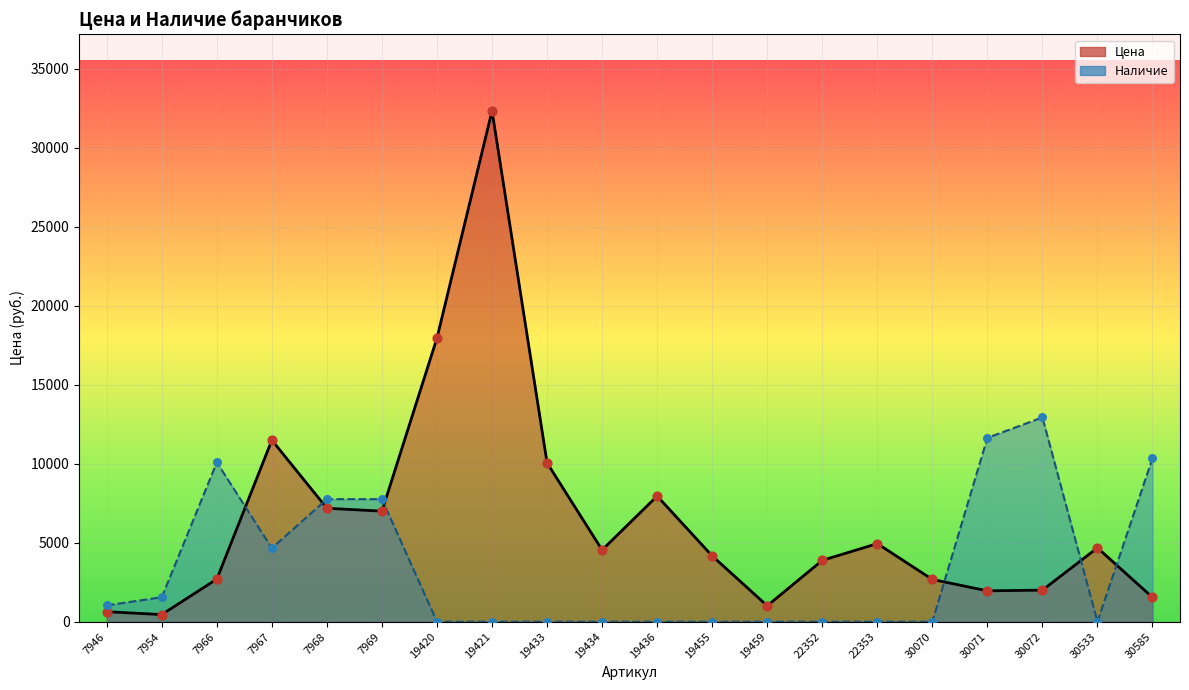

Which series has the widest spread of Y values?

Цена (линия)